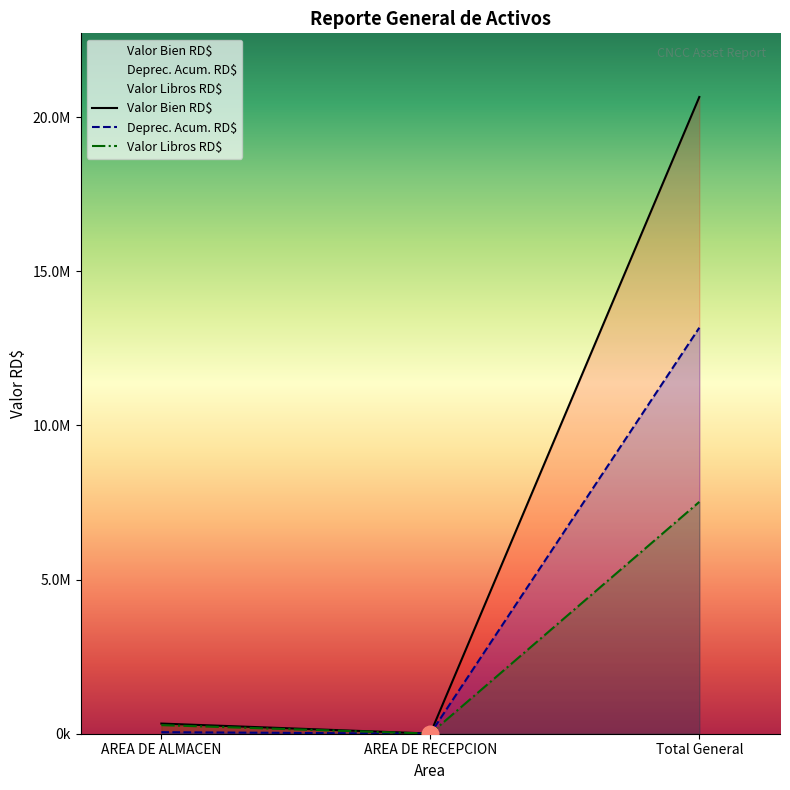

What value does the Valor Libros RD$ series have at Total General?

7519196.8